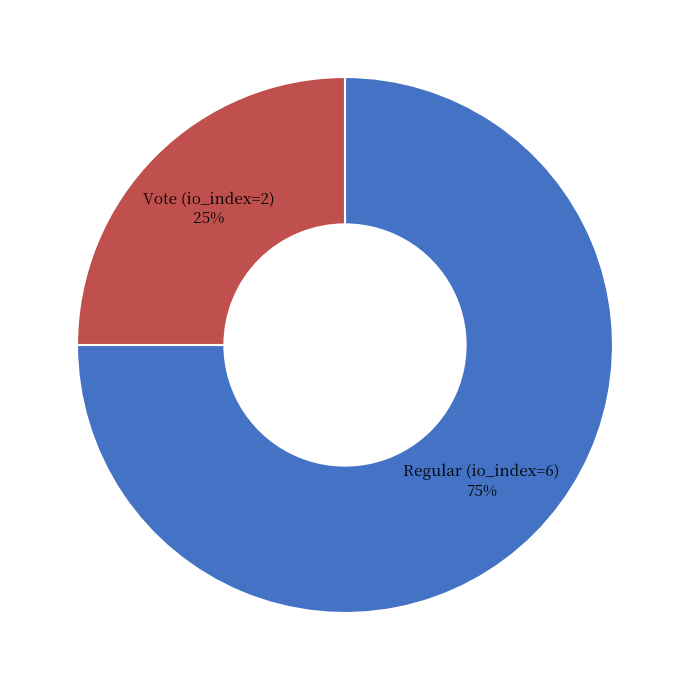

Rank the categories by value from lowest to highest.

Vote (io_index=2), Regular (io_index=6)